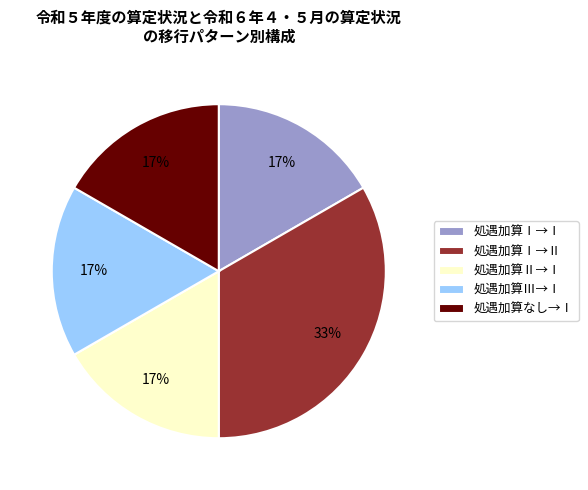

Combined, do 処遇加算Ⅰ→Ⅰ and 処遇加算Ⅱ→Ⅰ account for over 50%?

No